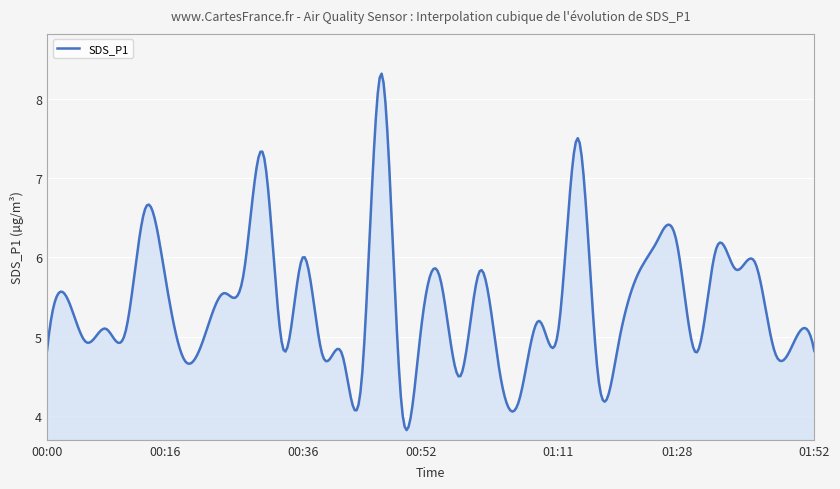

How many categories are shown in the chart?

400